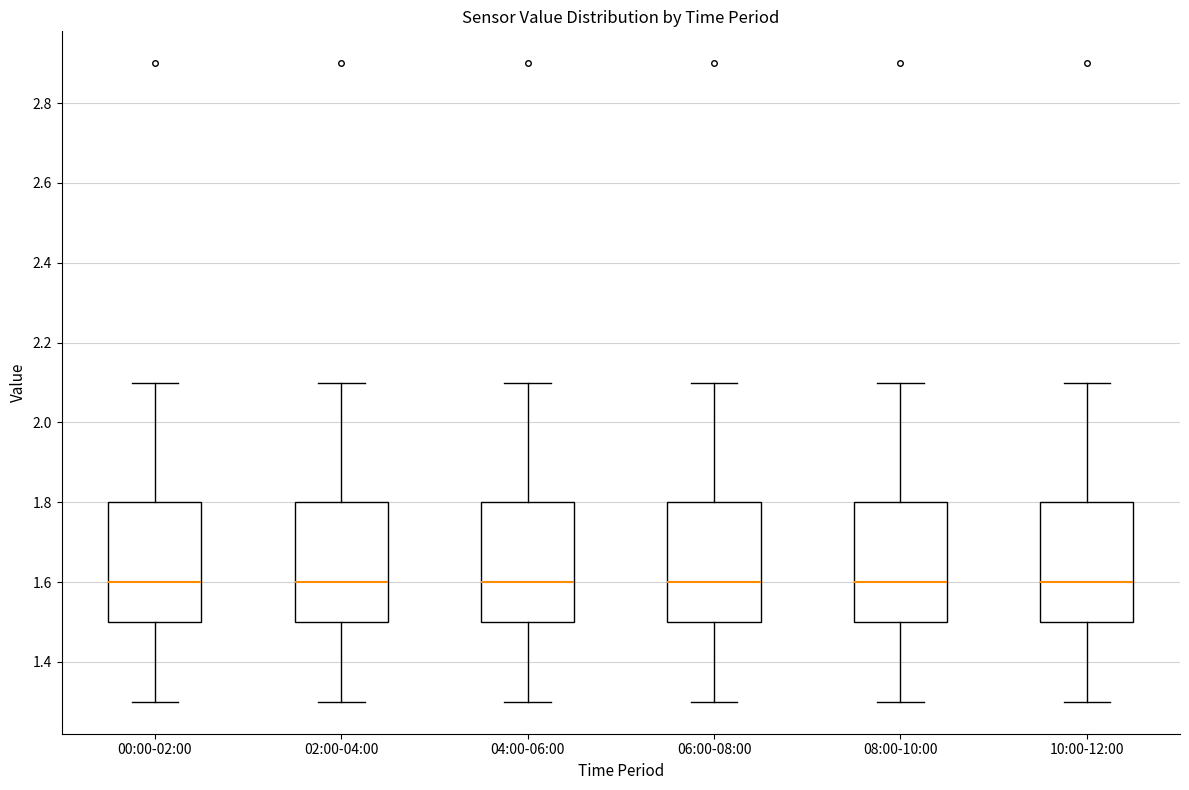

Where does the upper whisker of the box for 06:00-08:00 end on the y-axis? The values are not printed on the chart, so give them approximately, as read against the axis.

2.1